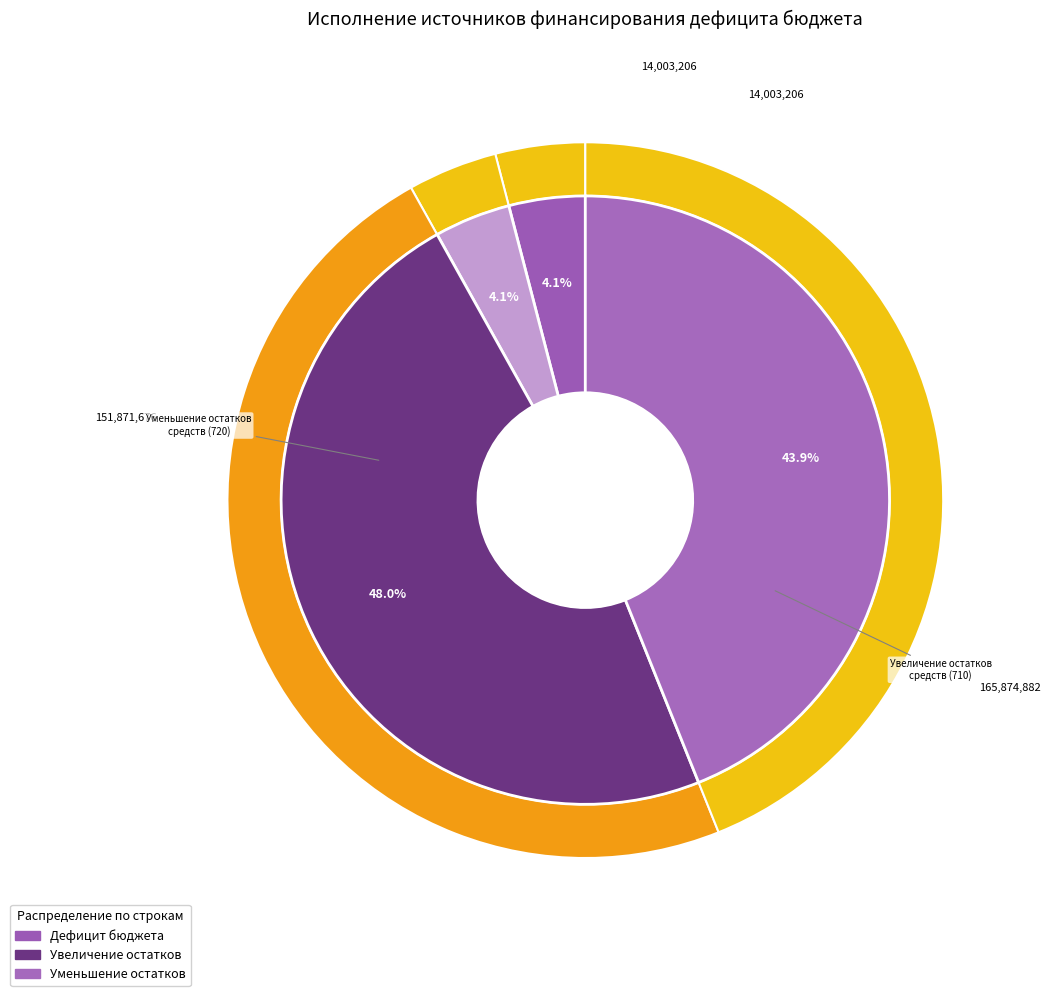

Which category has the biggest portion of the pie?

710